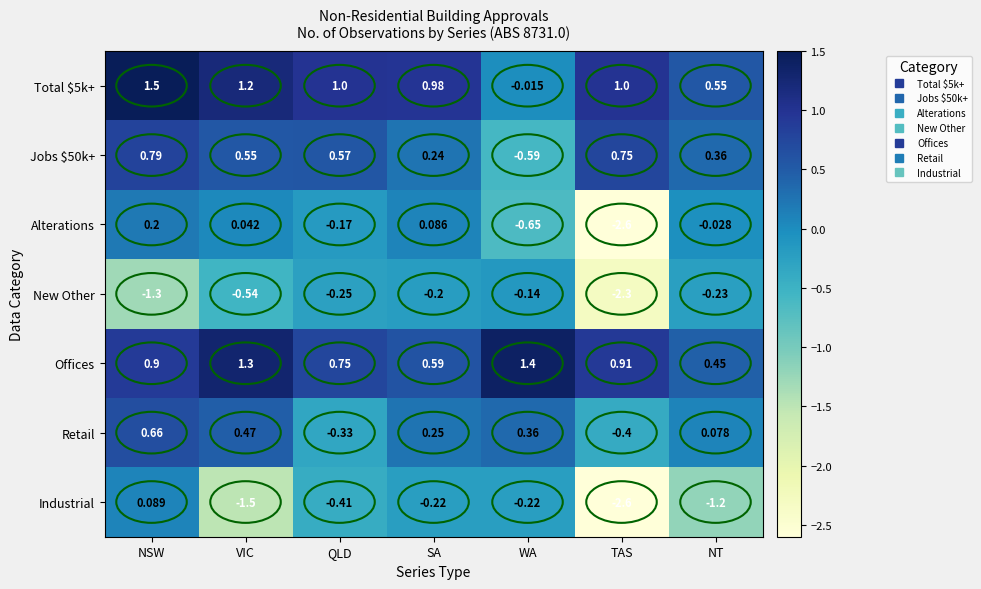

What is the spread (max minus min) of values at NSW?

2.8